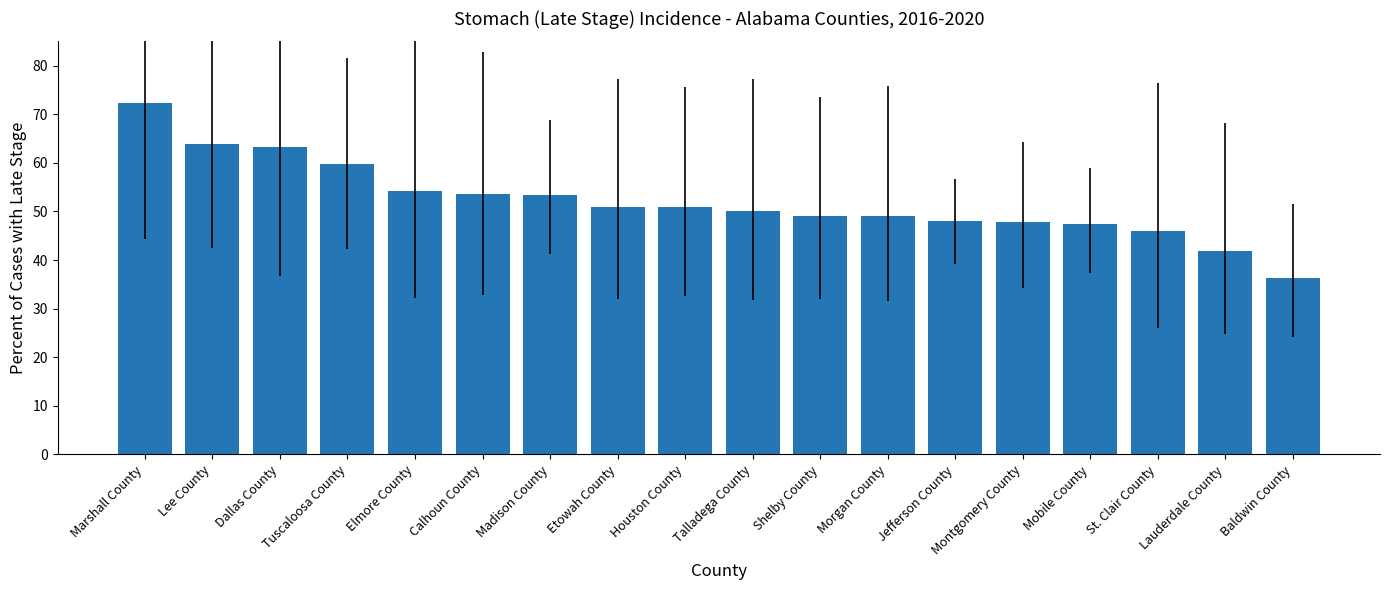

What is the maximum value shown in the chart?

72.4